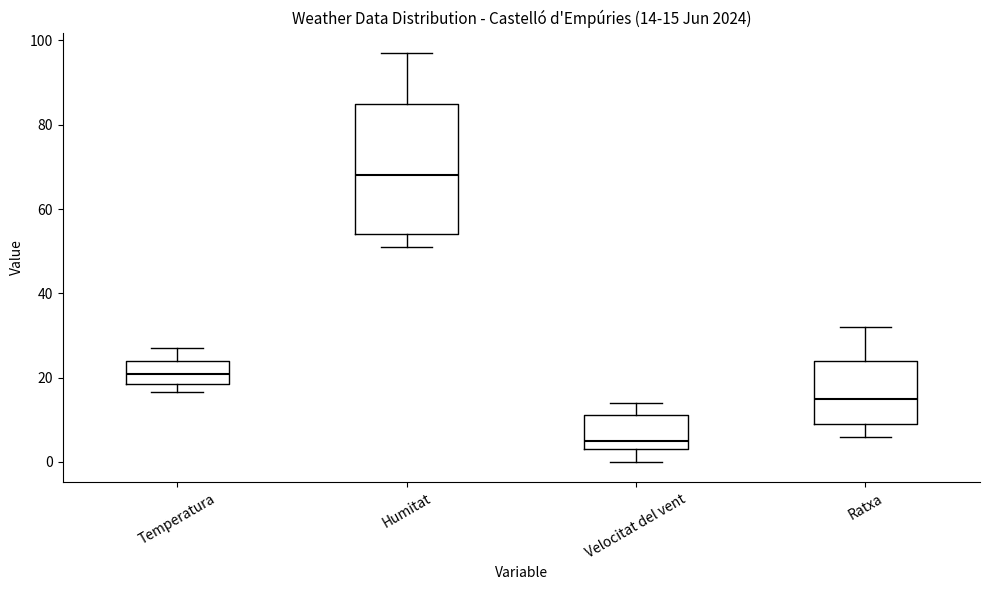

Which box has the highest median line?

Humitat